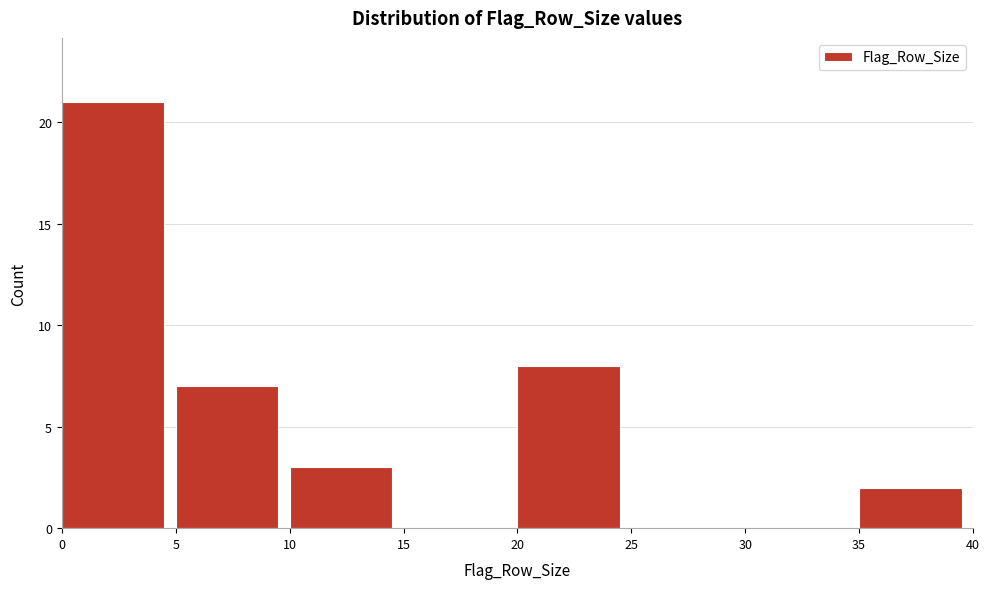

Over which range of the x-axis is the bar tallest?

0 to 5